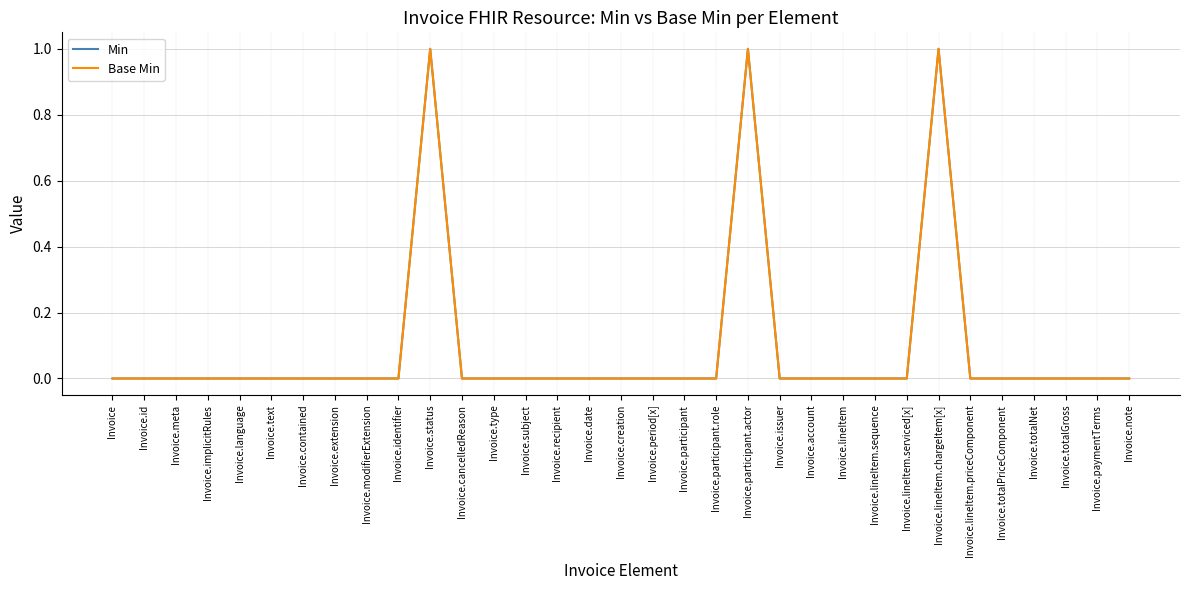

Is this an area chart (filled region under the line)?

No